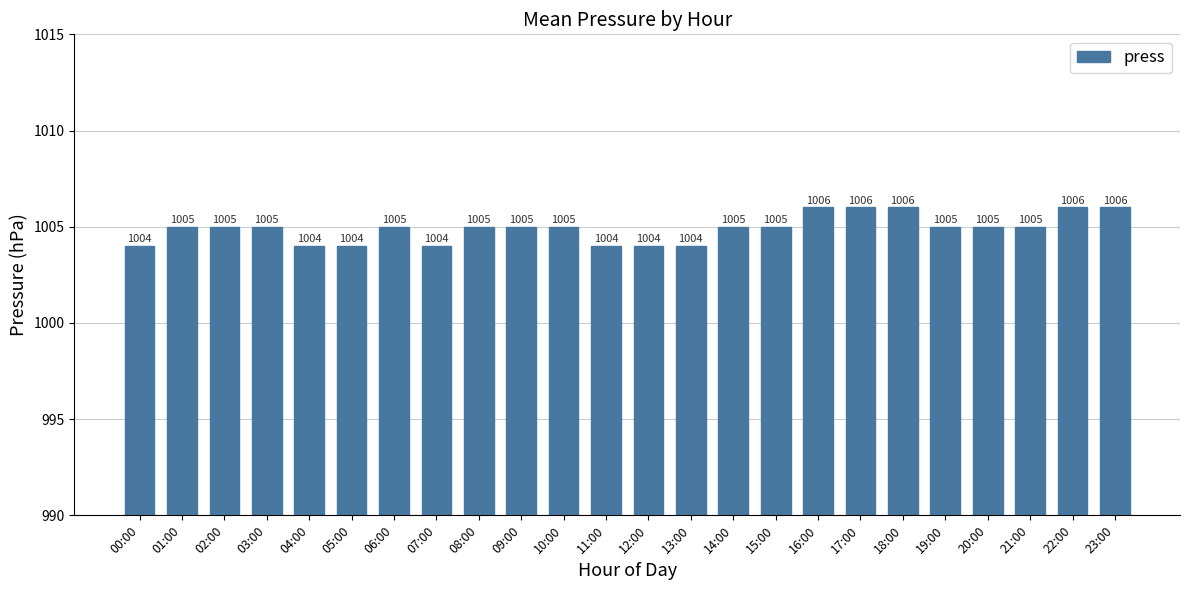

What is the sum of all values?

24118